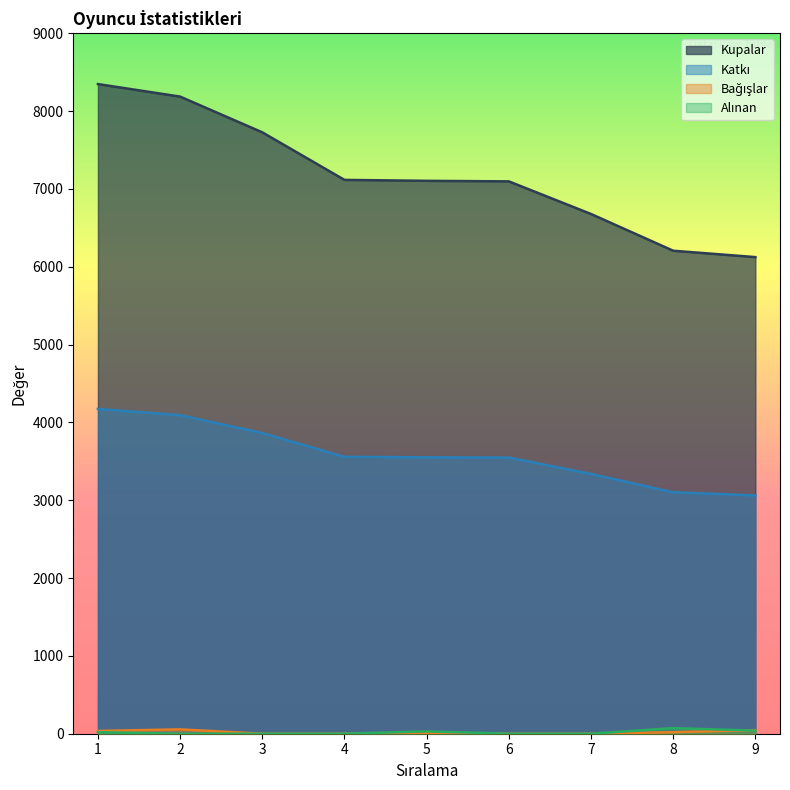

Count the number of categories in the chart.

9